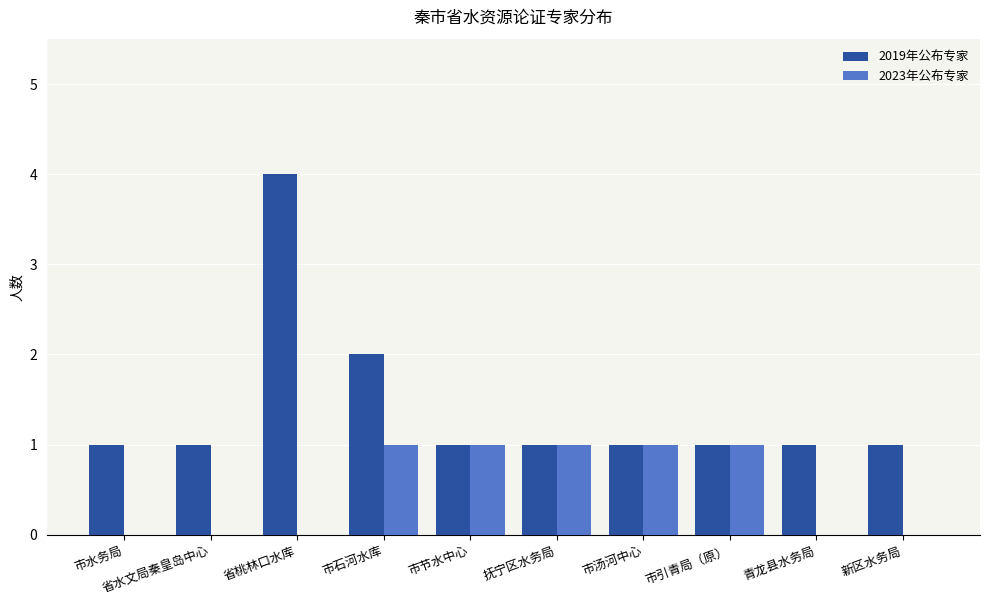

What is the sum of all 2023年公布专家 values?

5